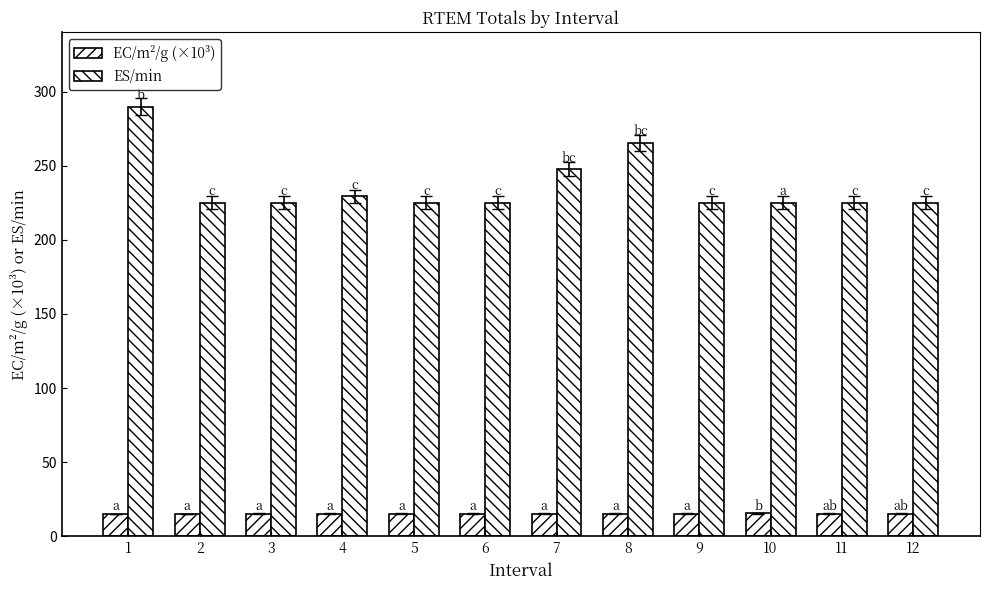

Count the number of data series in this chart.

2